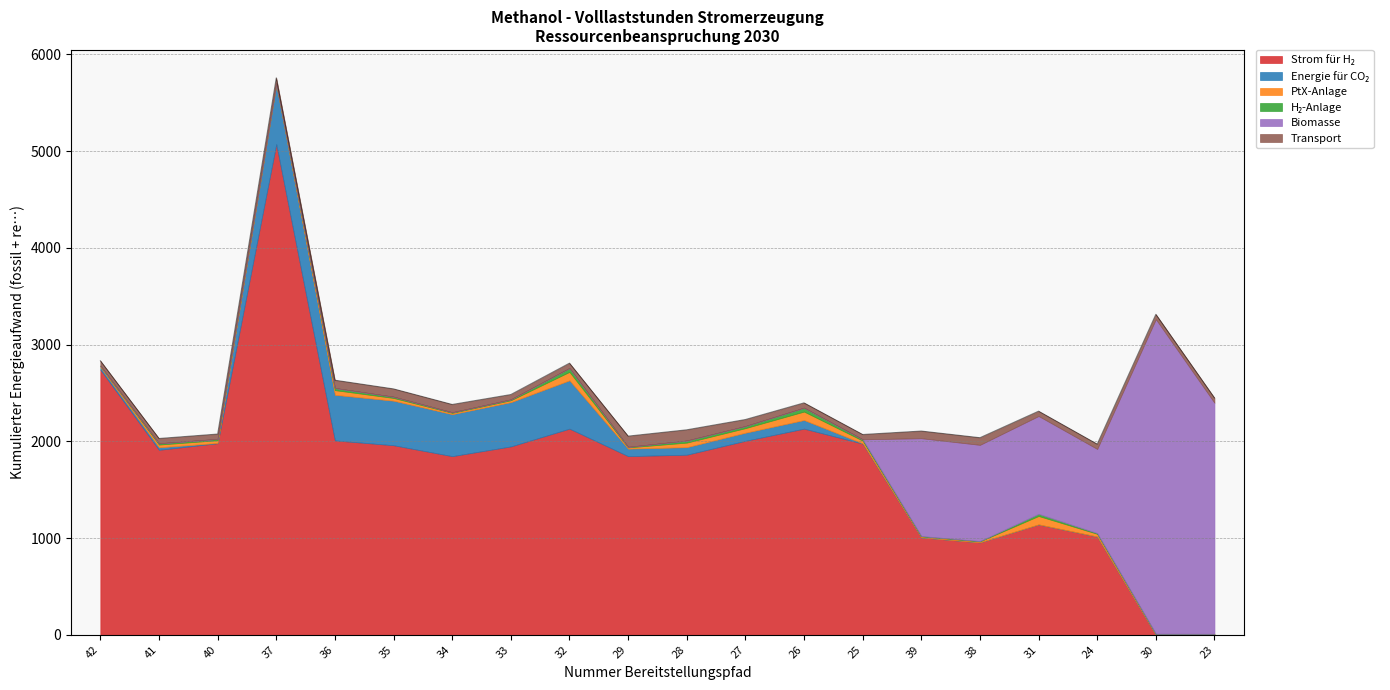

At which category does PtX-Anlage reach its first local valley?

37